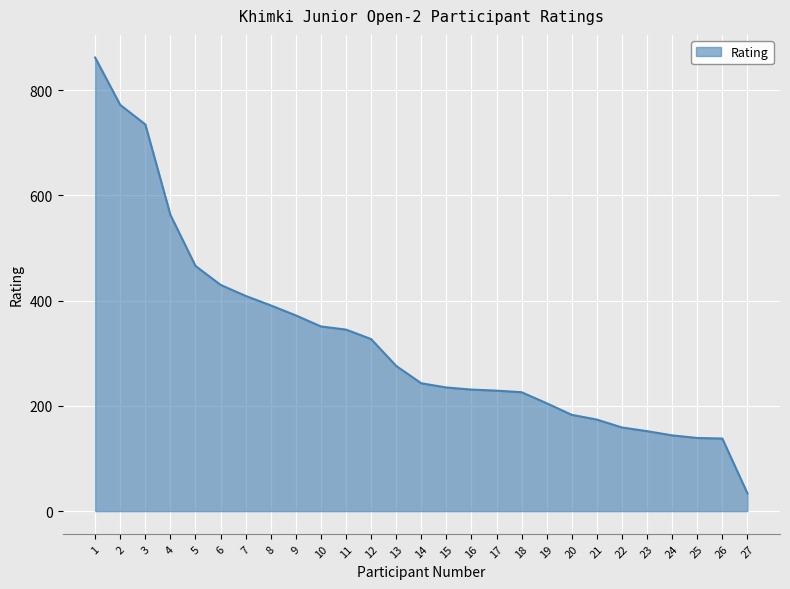

True or false: the data shows 144 at 24.

True